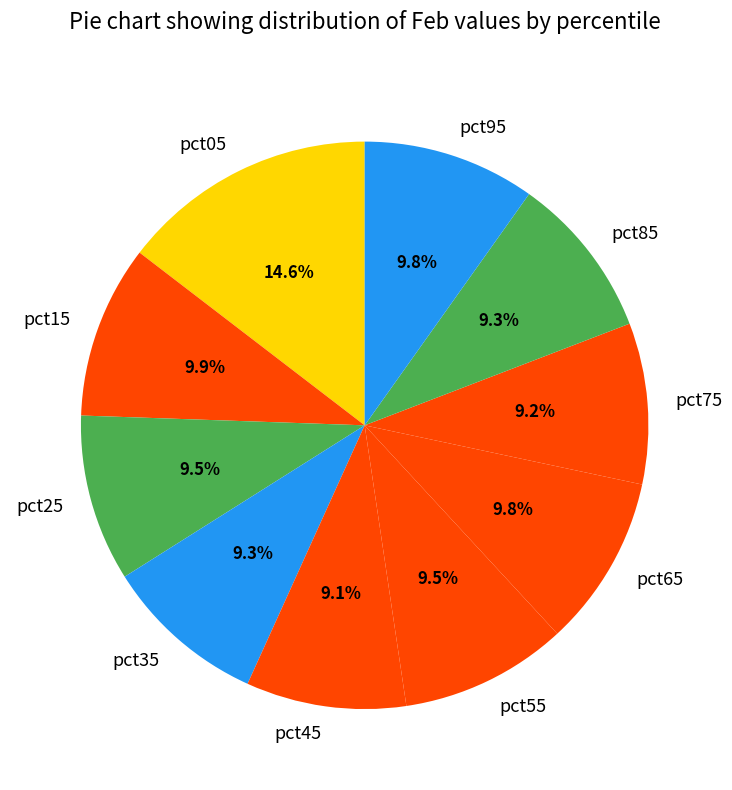

What percentage is NOT represented by pct15?

90.1%